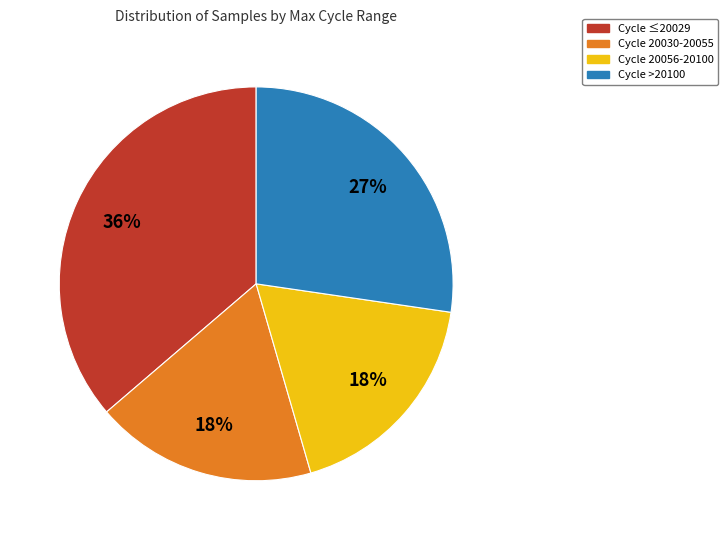

To the nearest percent, what is the difference between the largest and smallest slice percentages?

18%